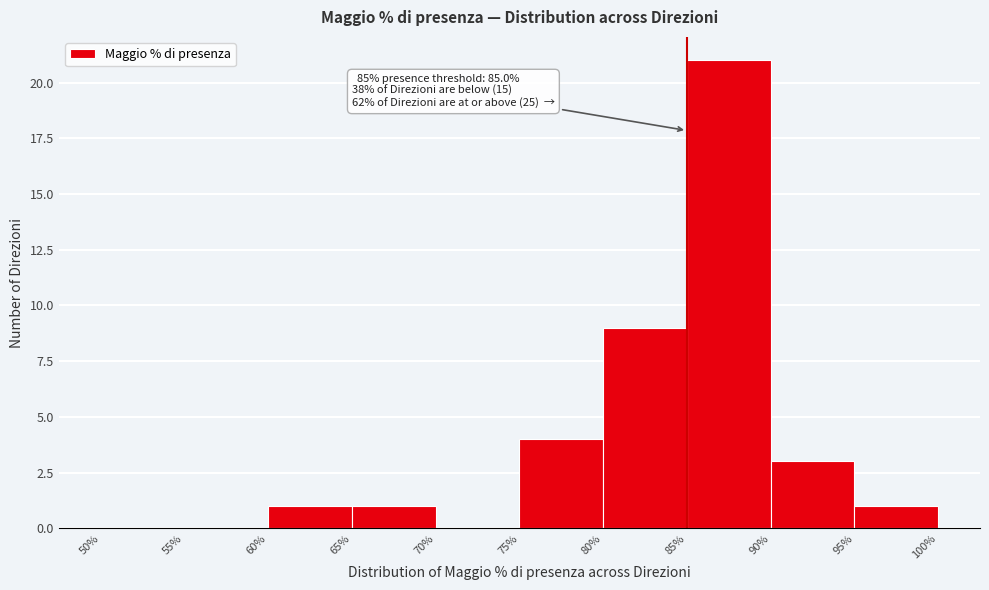

Which range on the x-axis has the tallest bar?

85% to 90%